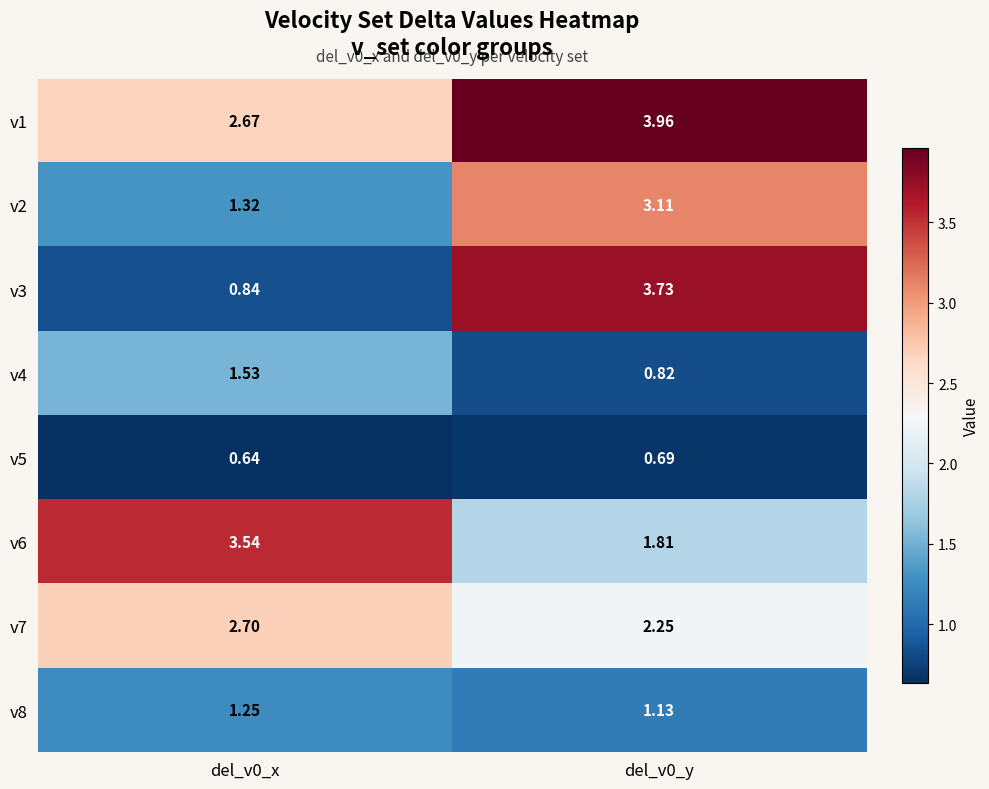

Which series has the largest total across all categories?

v1